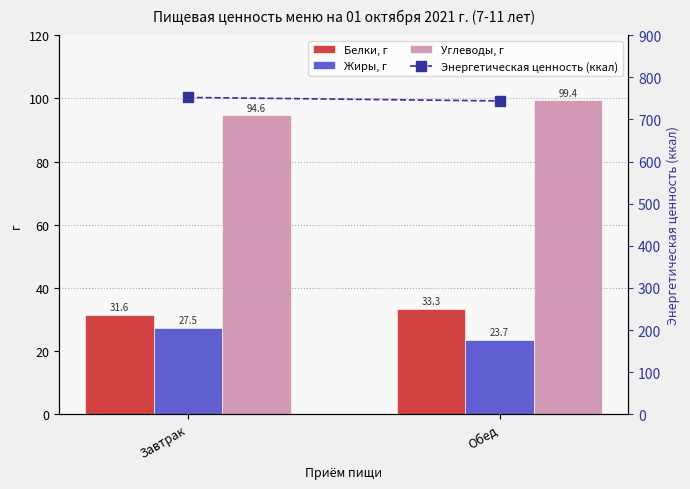

Reading right to left, what are all the values shown in this chart?

Белки, г: Обед=33.3	Завтрак=31.6
Жиры, г: Обед=23.7	Завтрак=27.5
Углеводы, г: Обед=99.4	Завтрак=94.6
Энергетическая ценность (ккал): Обед=743.8	Завтрак=752.0